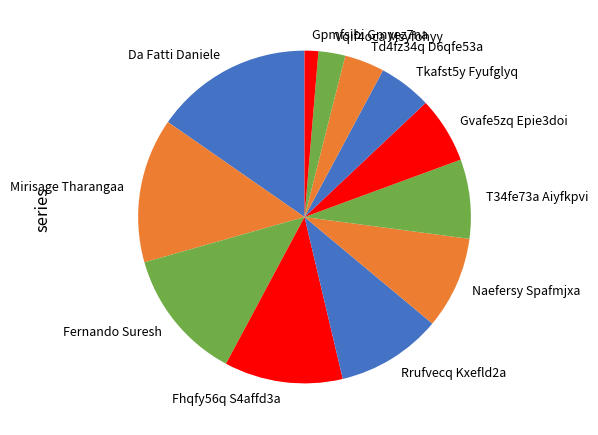

The Gpmfsibi Gmyez7na slice represents 11% of the pie. True or false?

False